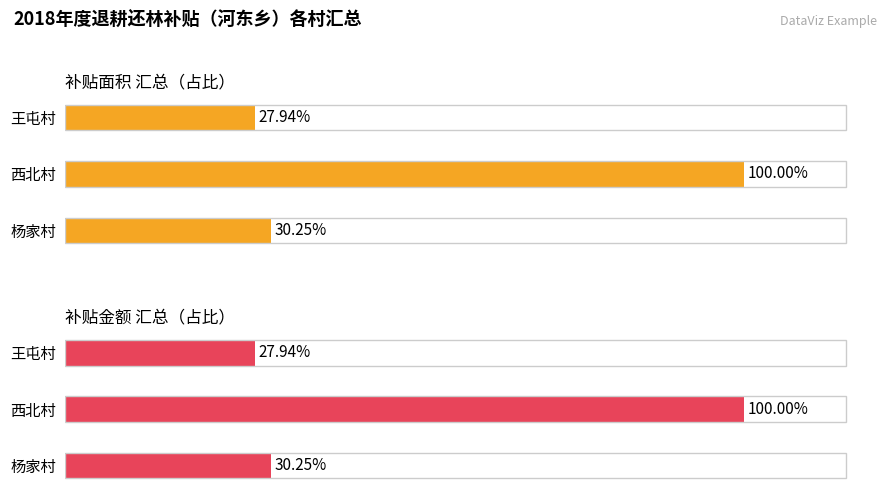

Reading left to right, transcribe all the data shown in this chart.

补贴面积（亩）: 30.2	100.0	27.9
金额（元）: 30.2	100.0	27.9